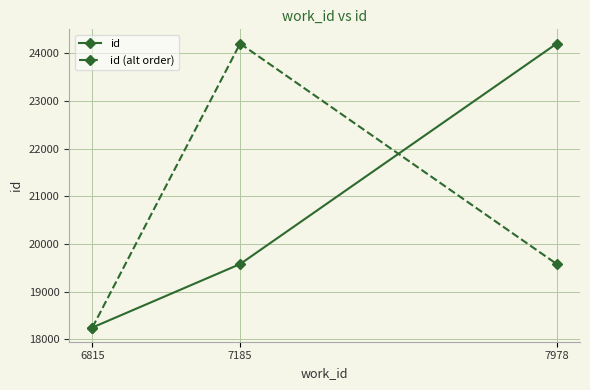

What is the value of the id (alt order) point at the 2nd from the left?

24206